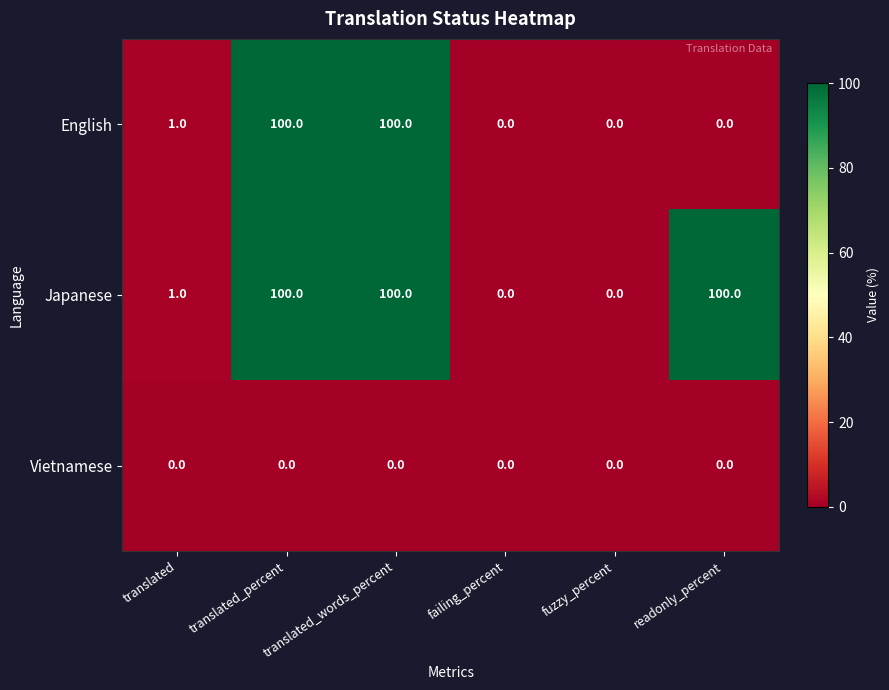

What is the difference between the highest and lowest values at translated_percent?

100